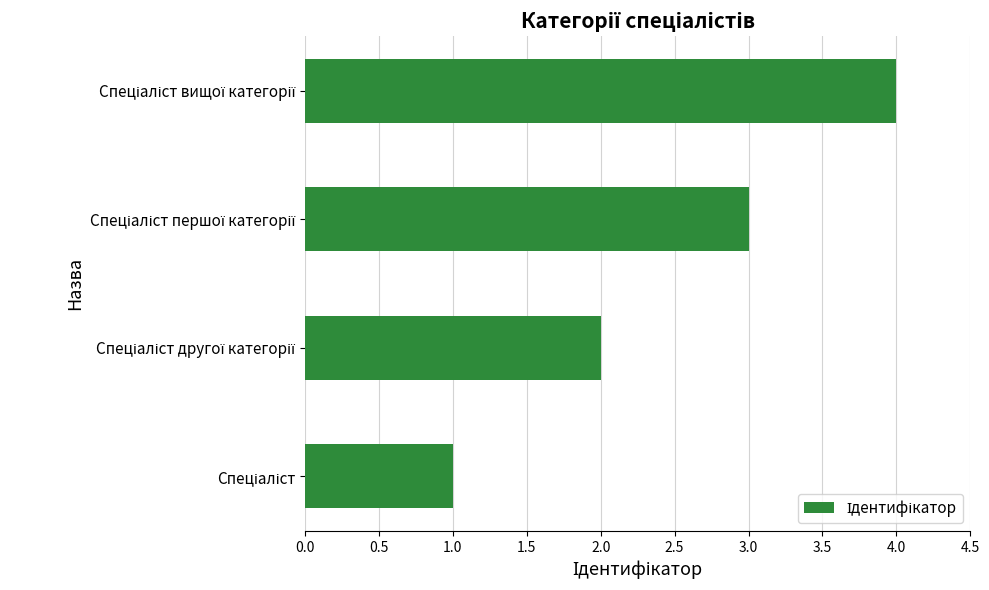

What is the difference between the maximum and minimum values?

3